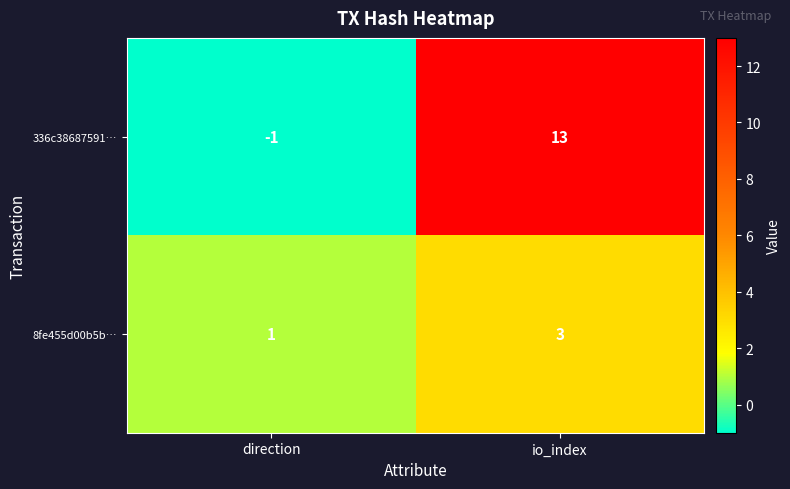

List the series in order of their peak value, lowest first.

8fe455d00b5b…, 336c38687591…